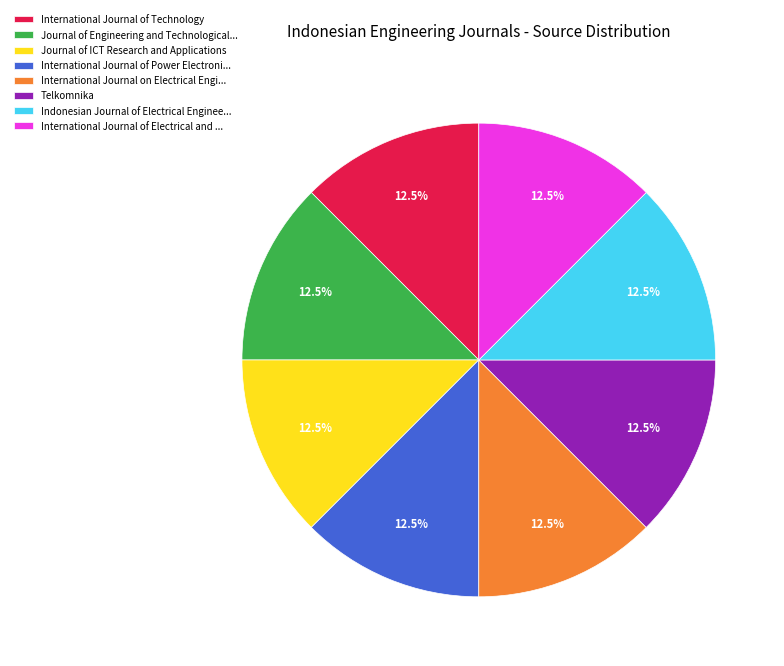

Is there any slice that represents more than half of the pie?

No